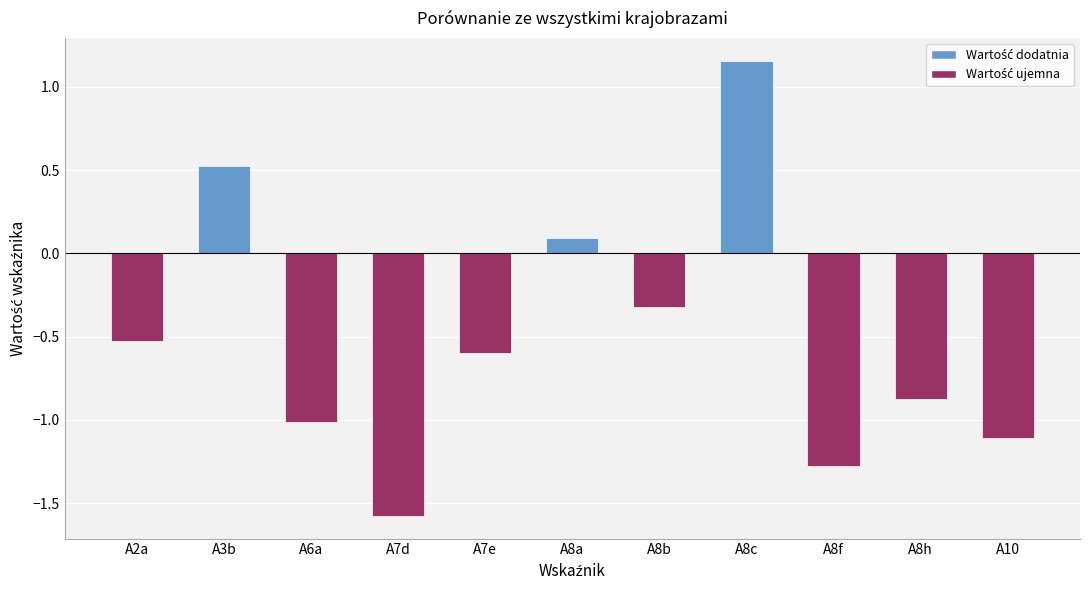

The value at A8a is 0.1. True or false?

True